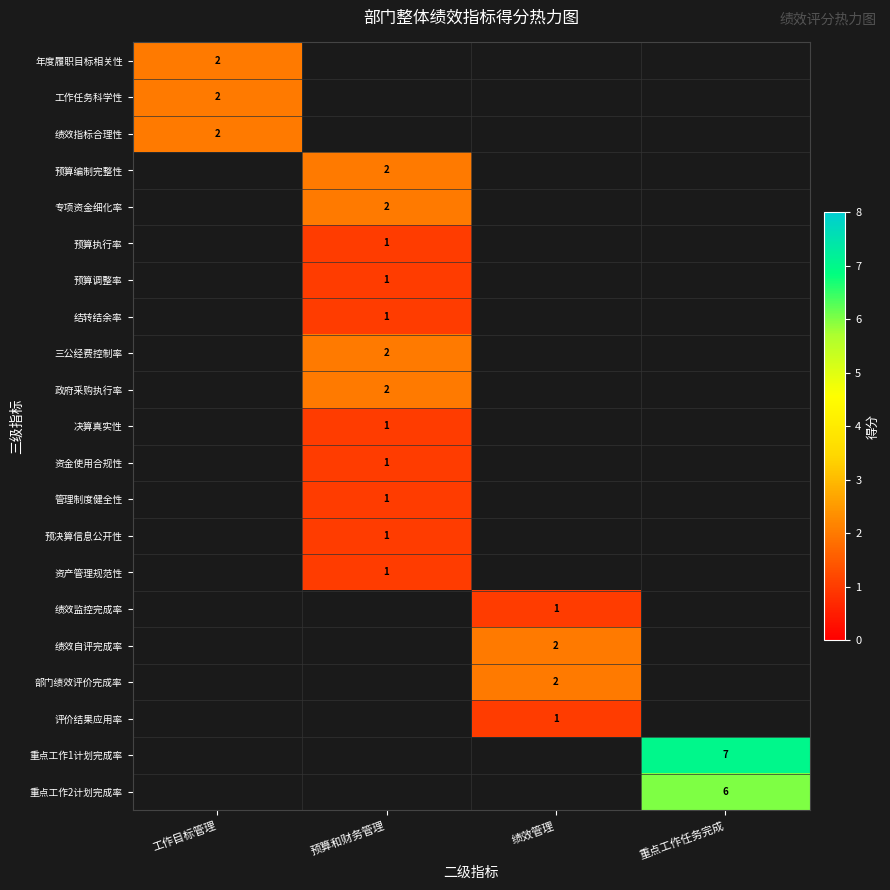

True or false: 重点工作2计划完成率 has a value of 2 at 重点工作任务完成.

False